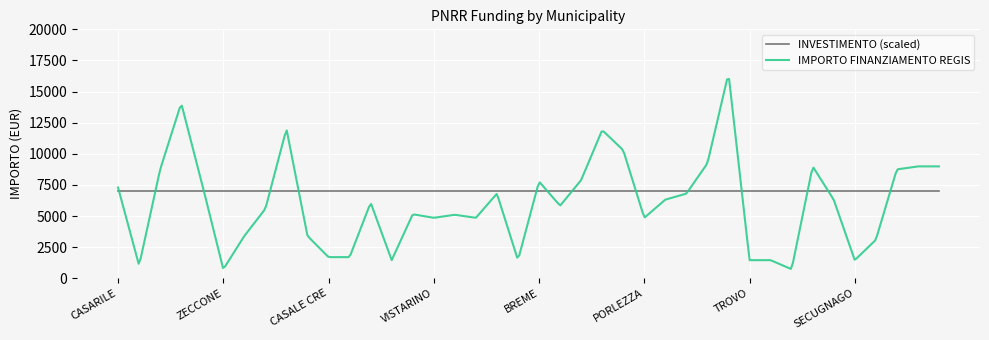

What is the minimum value for IMPORTO FINANZIAMENTO REGIS?

756.4